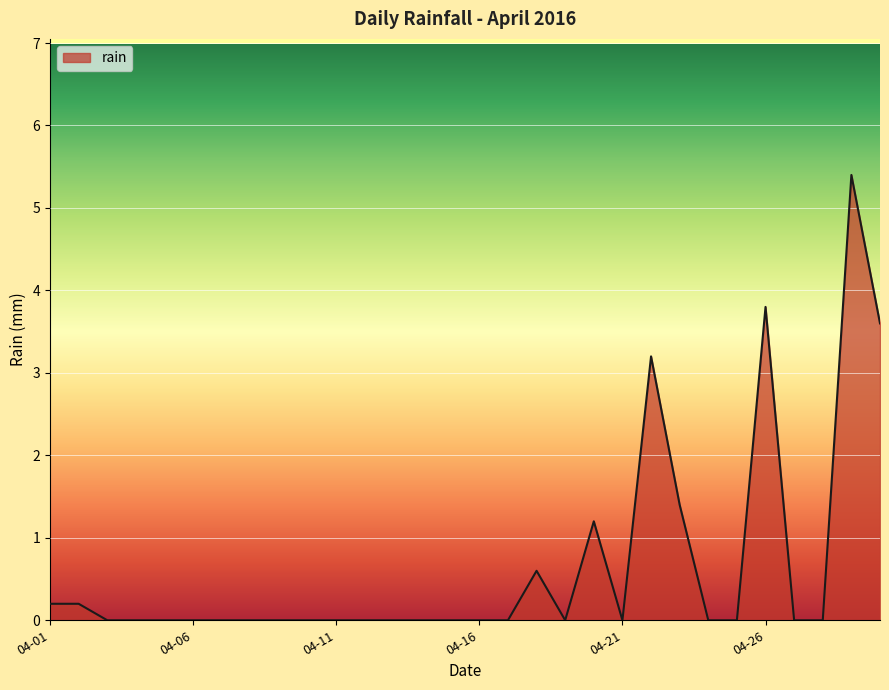

What is the difference between the maximum and minimum values?

5.4